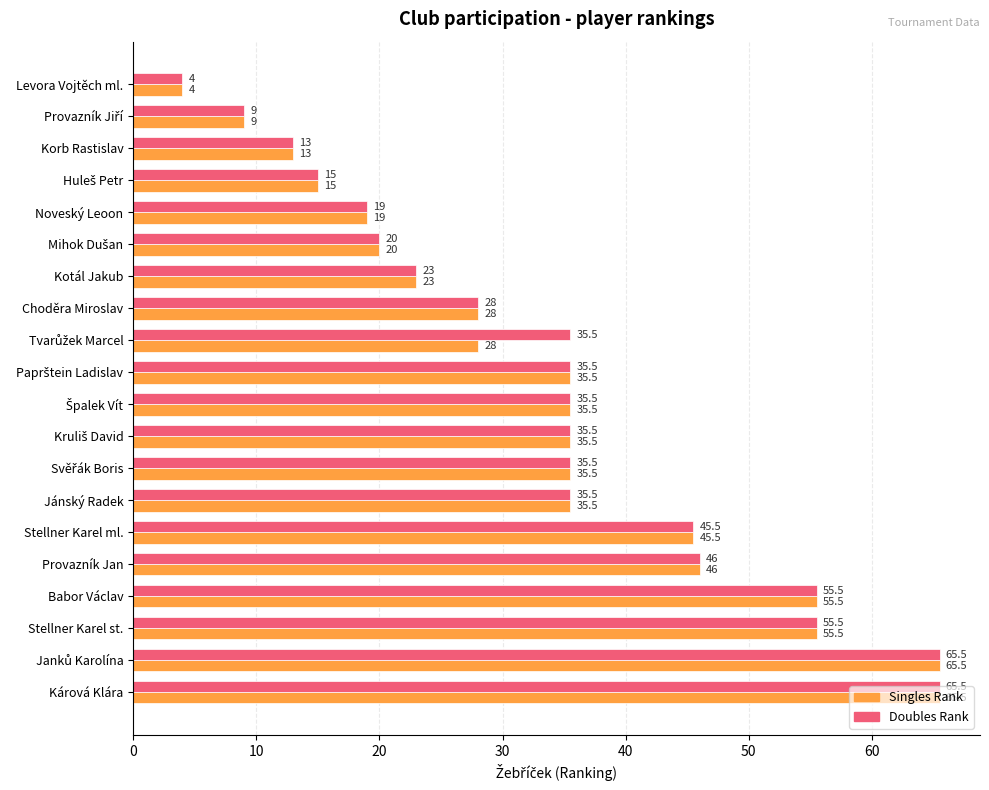

The value of Singles Rank at Jánský Radek is 18.7. True or false?

False